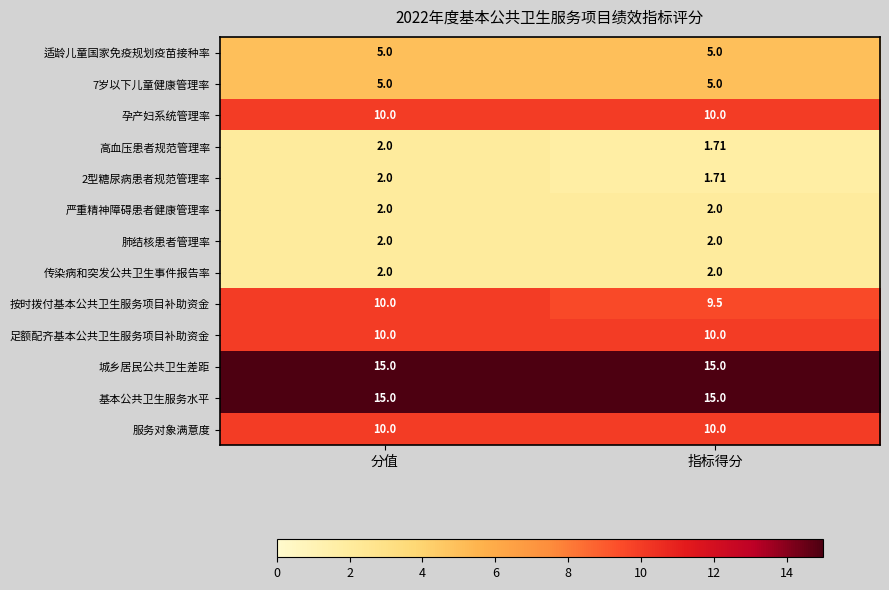

Is the value of 适龄儿童国家免疫规划疫苗接种率 at 指标得分 greater than the value of 孕产妇系统管理率 at 指标得分?

No